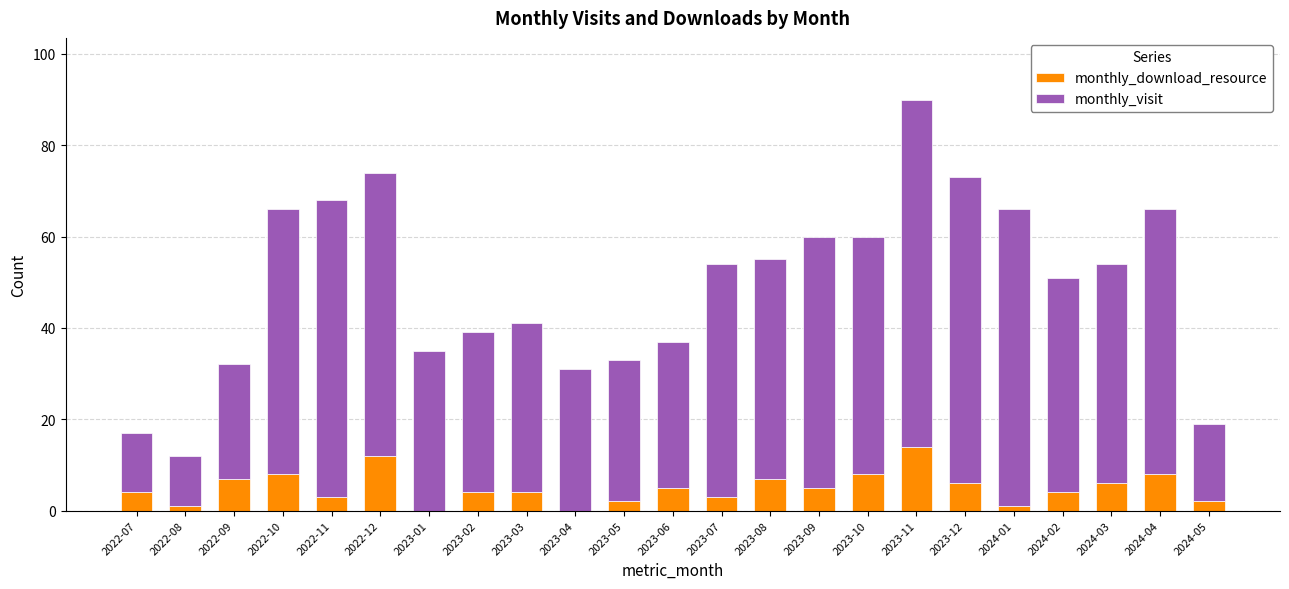

What is the total value across all series at 2023-08?

55